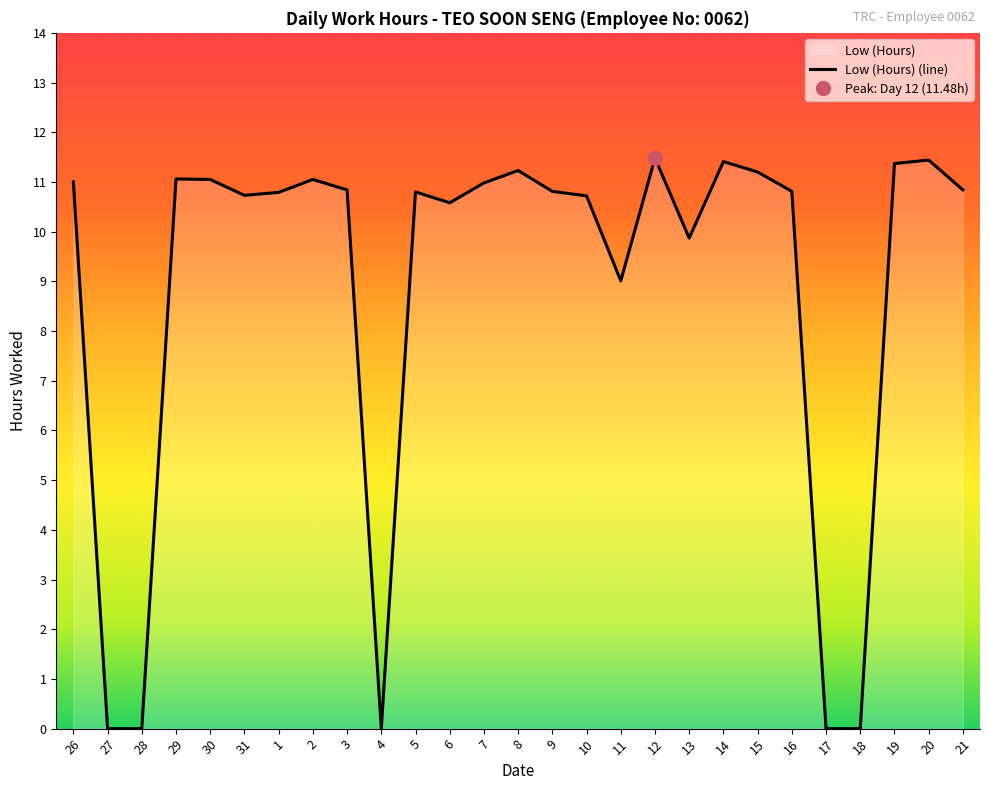

Does the chart have visible grid lines?

No